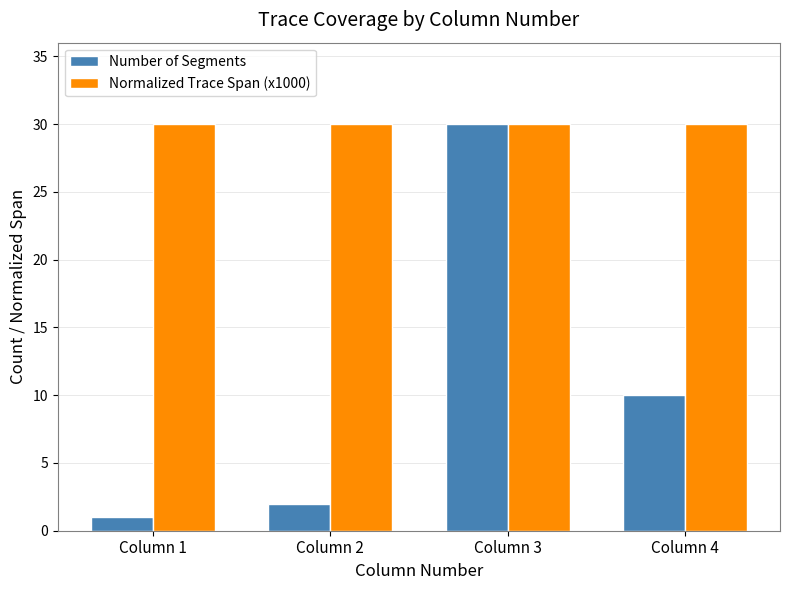

Reading right to left, extract all data points from this chart.

Number of Segments: 10	30	2	1
Normalized Trace Span (x1000): 30	30	30	30